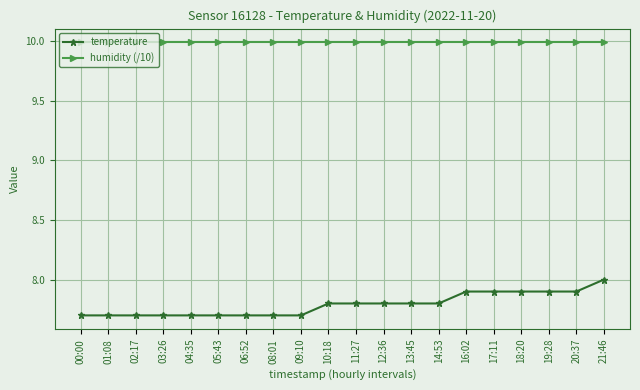

Which series has the largest range (max minus min)?

temperature